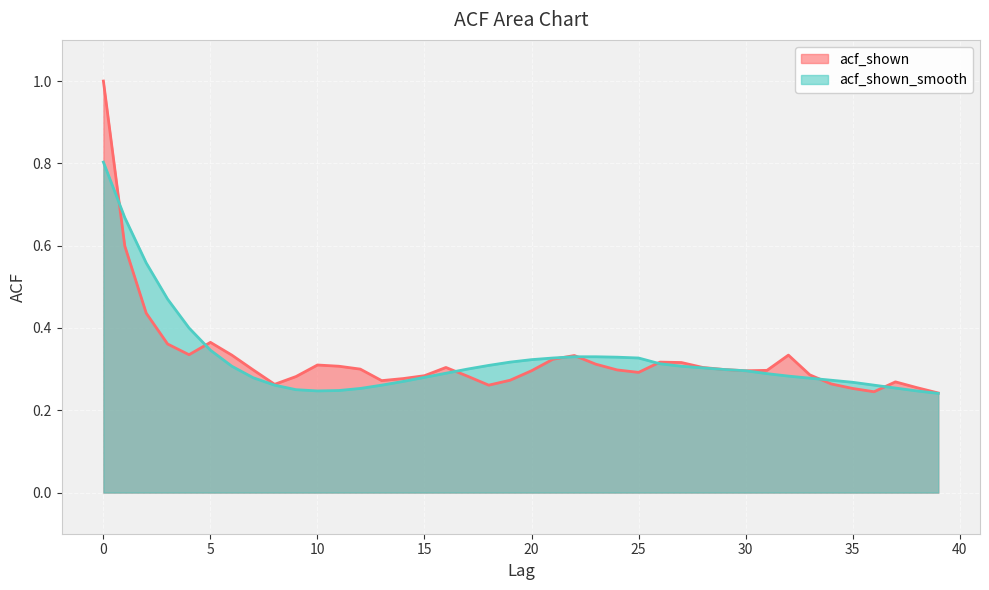

True or false: acf_shown_smooth has more than 0 interior local peaks.

False